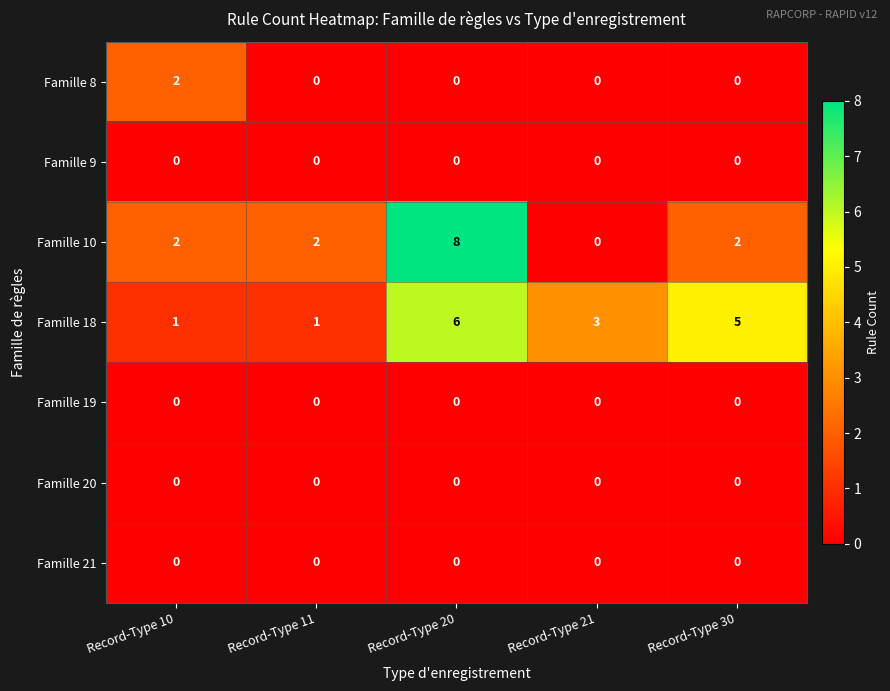

Is it true that Famille 18 equals 6 at Record-Type 20?

True